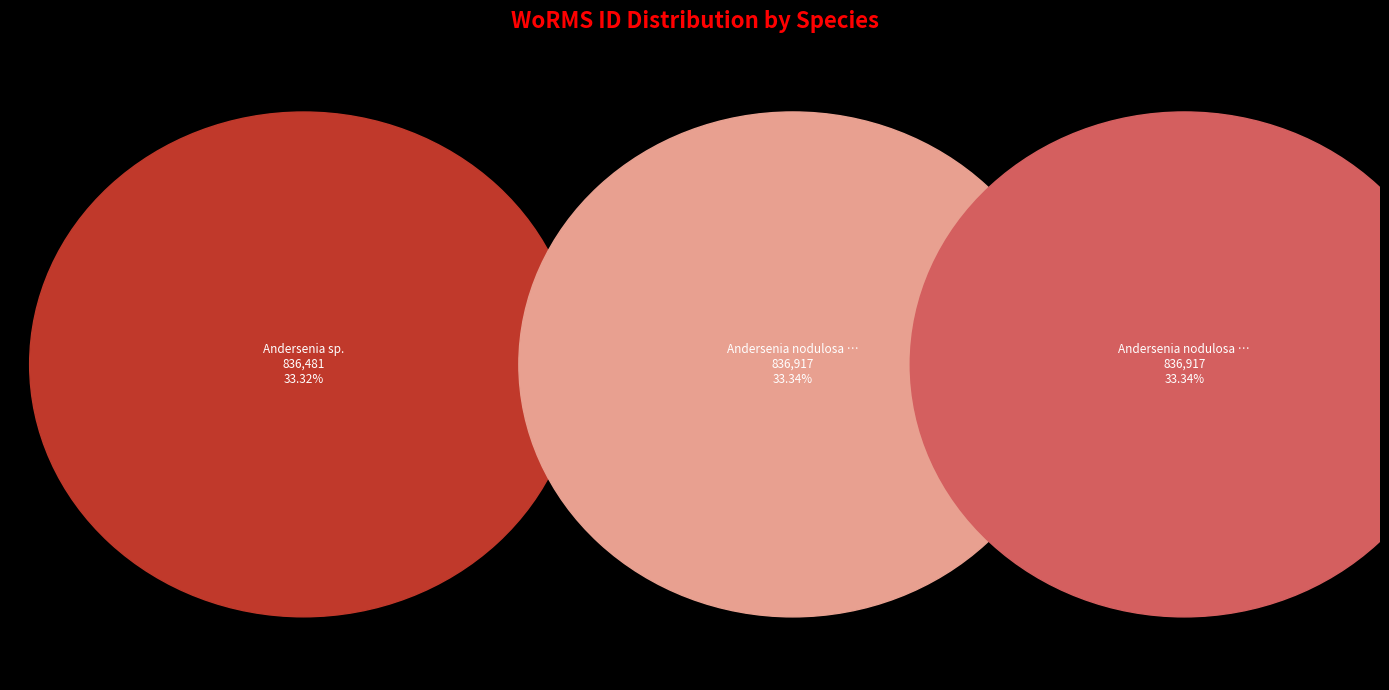

To the nearest percent, what is the average slice percentage?

33%